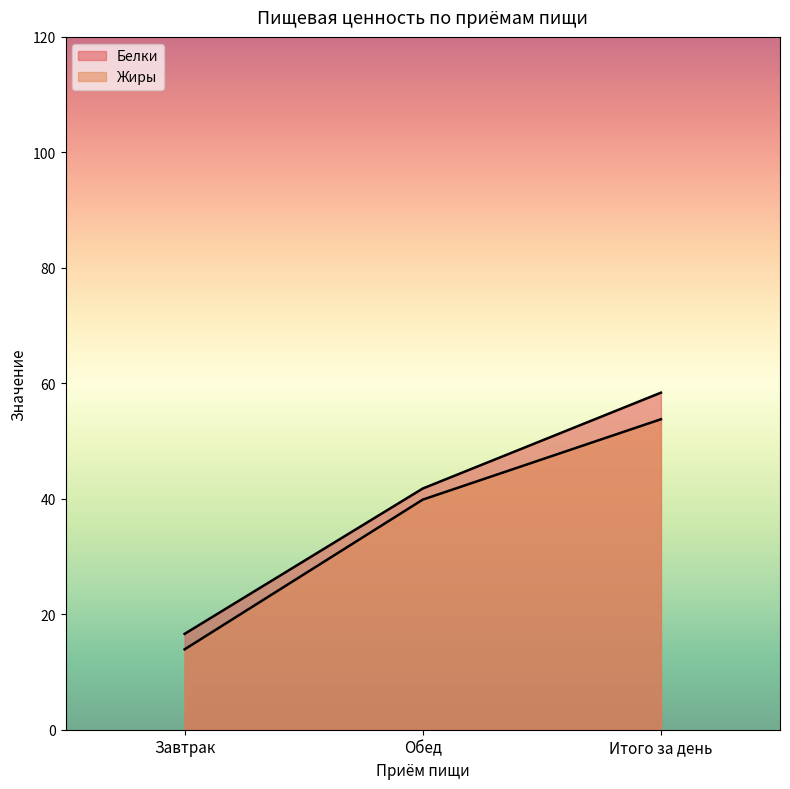

Which label corresponds to the largest value in the chart?

Итого за день